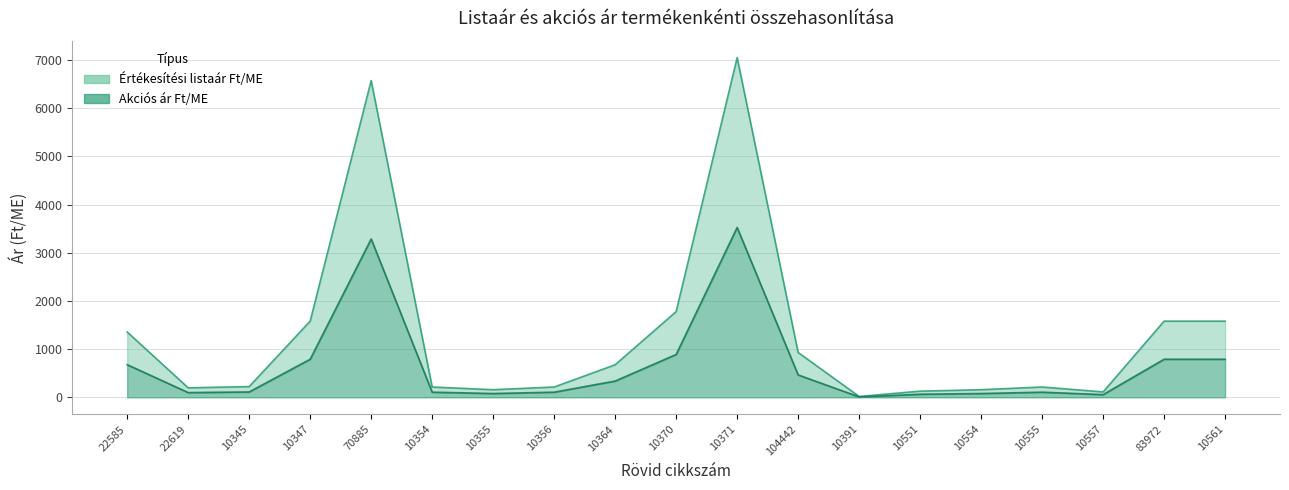

List the series in order of their overall mean, lowest first.

Akciós ár Ft/ME, Értékesítési listaár Ft/ME